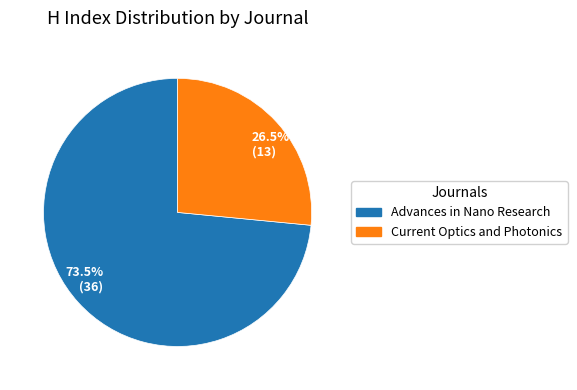

Approximately how many times larger is the value at 26.5% (13) compared to 73.5% (36)?

0.4